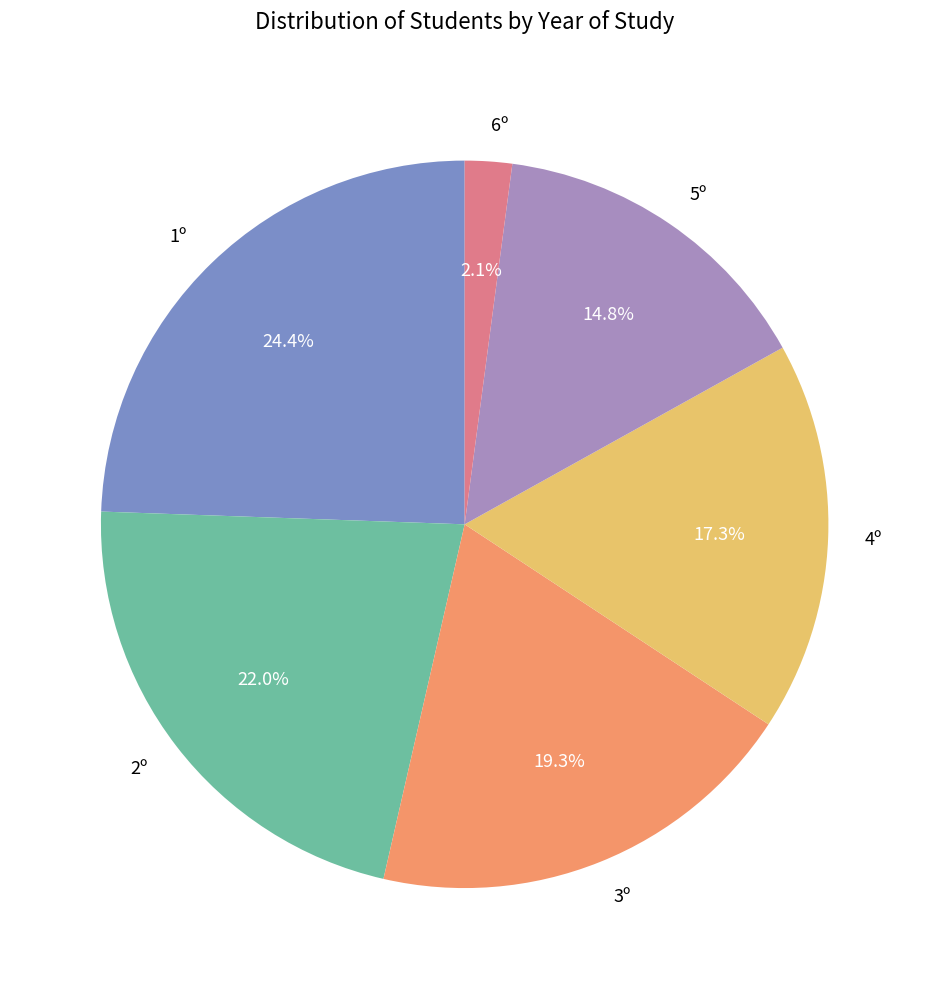

Which category has the biggest portion of the pie?

1º